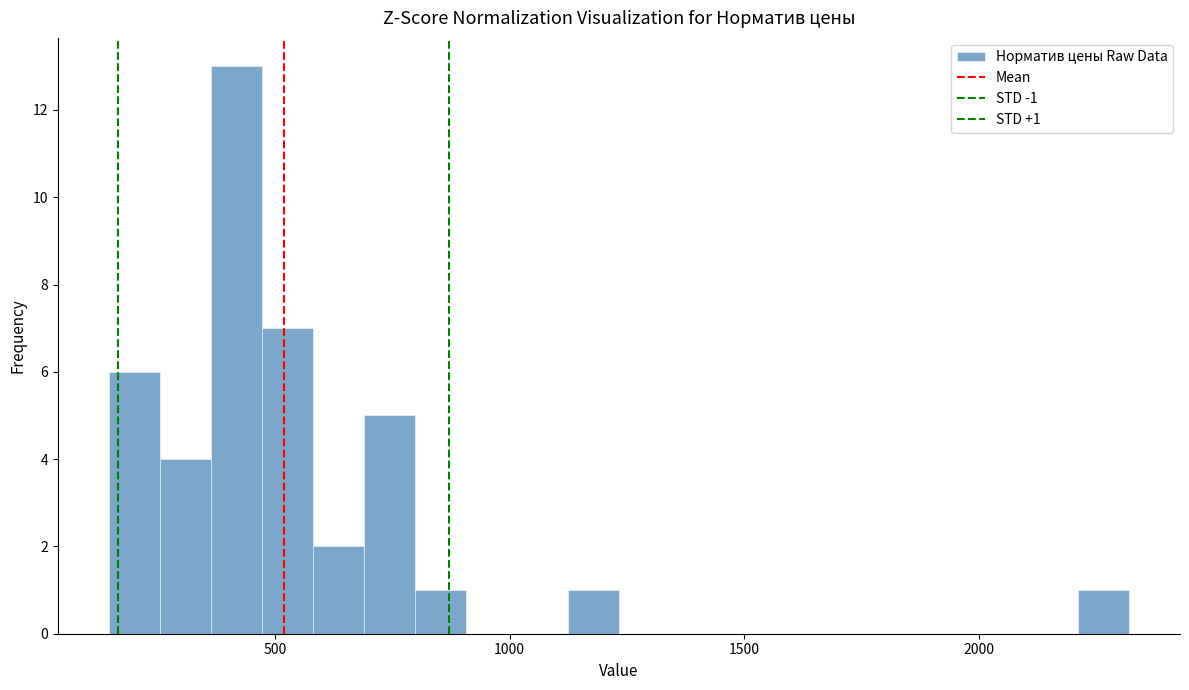

Around what value on the x-axis is the tallest bar? Give the approximate position of its centre, as read against the axis.

400